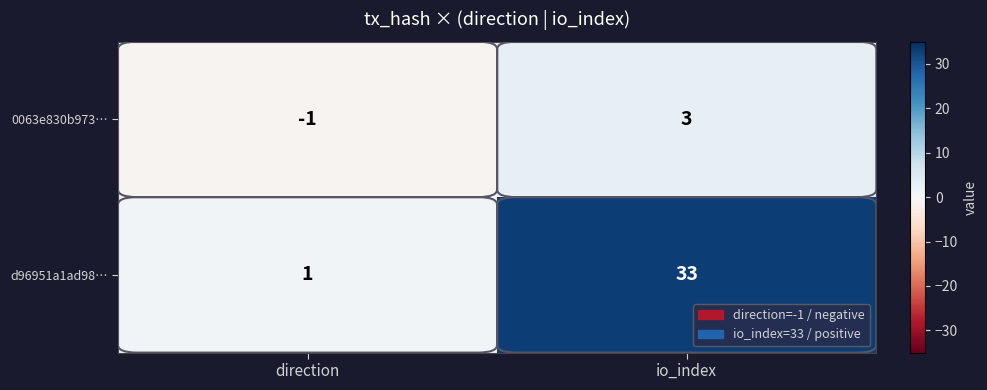

List the series in order of their overall mean, lowest first.

0063e830b973…, d96951a1ad98…